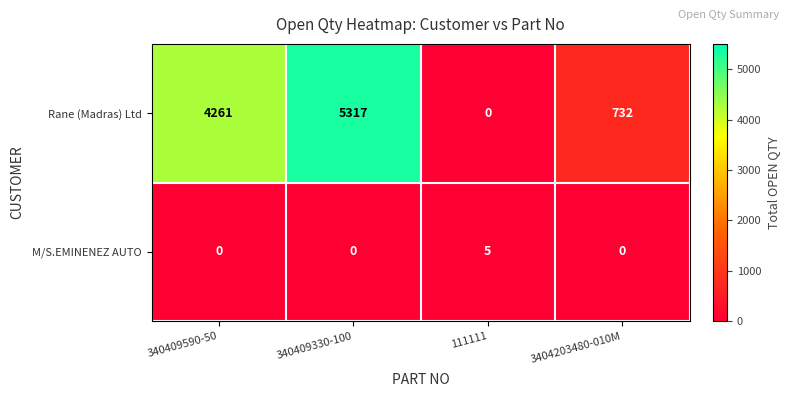

Reading left to right, transcribe all the data shown in this chart.

Rane (Madras) Ltd: 4261	5317	0	732
M/S.EMINENEZ AUTO: 0	0	5	0